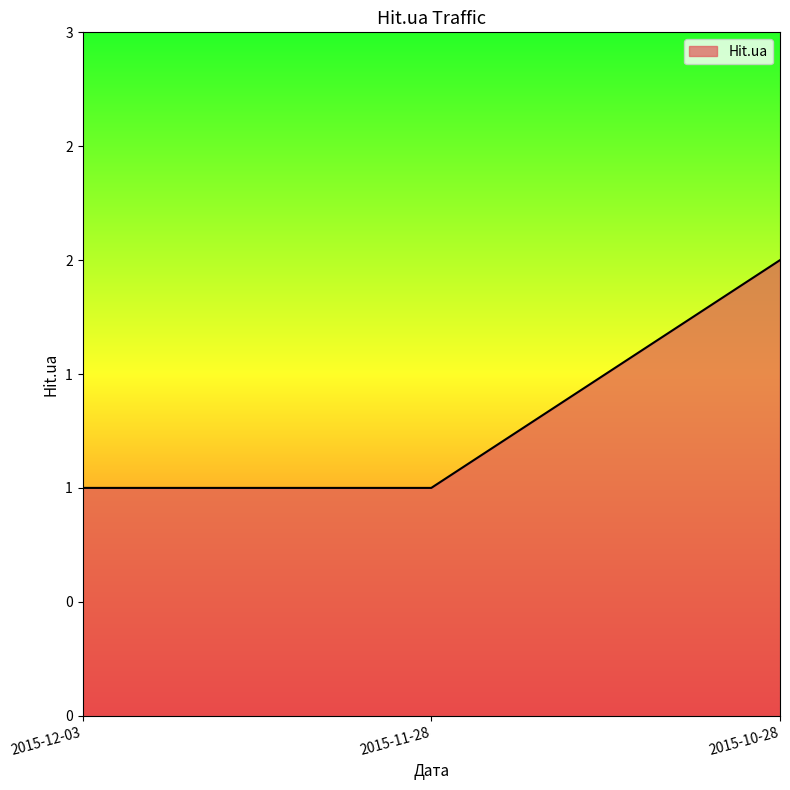

Reading left to right, list all the values displayed in this chart.

2015-12-03=1	2015-11-28=1	2015-10-28=2